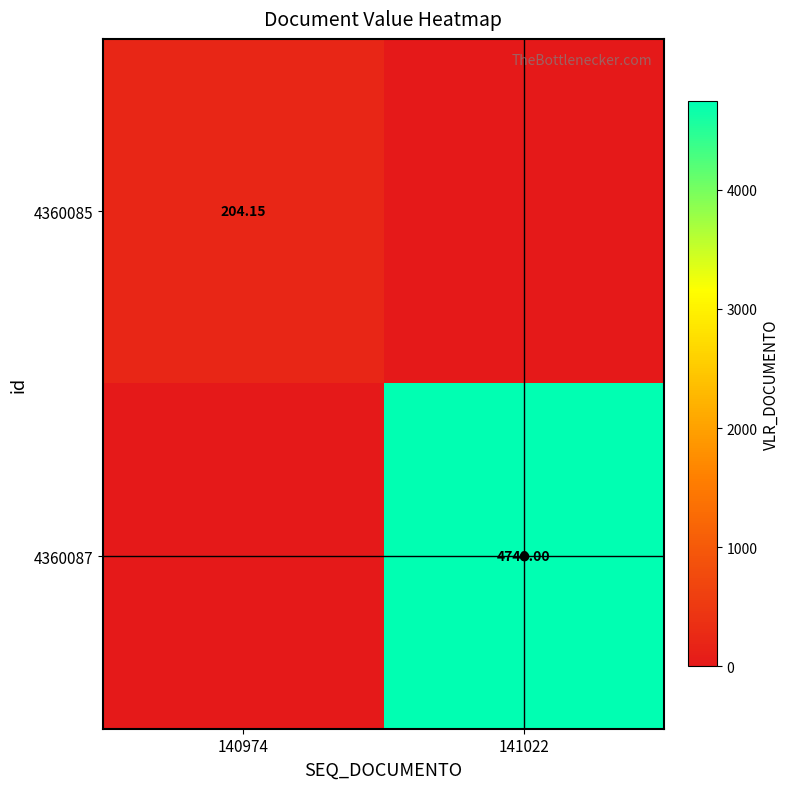

Which category has the highest value in the 4360087 series?

141022